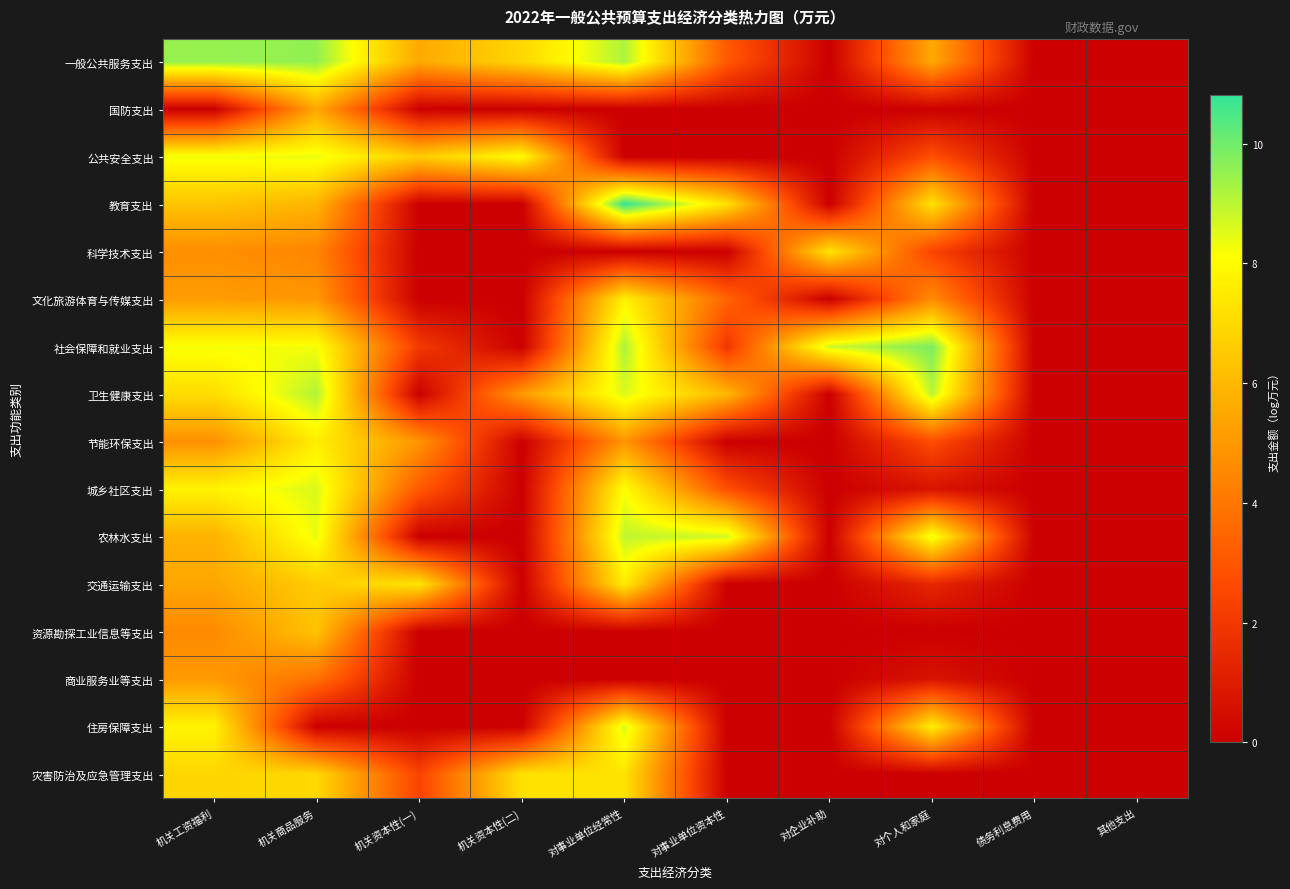

At how many categories does at least one series exceed 7?

8